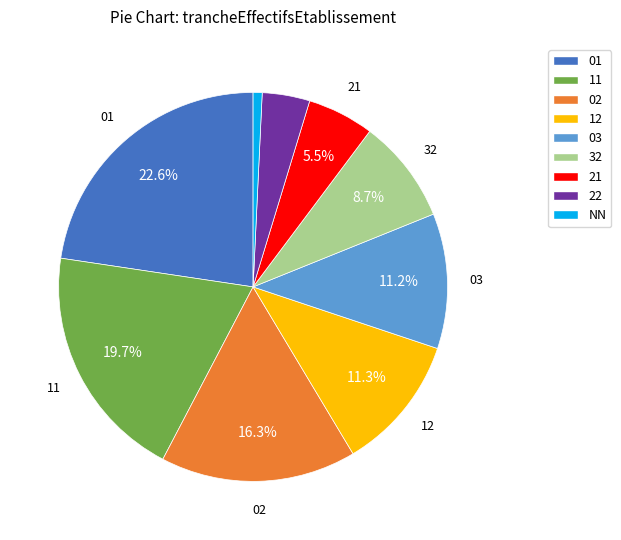

What percentage is the 01 slice, to the nearest percent?

23%